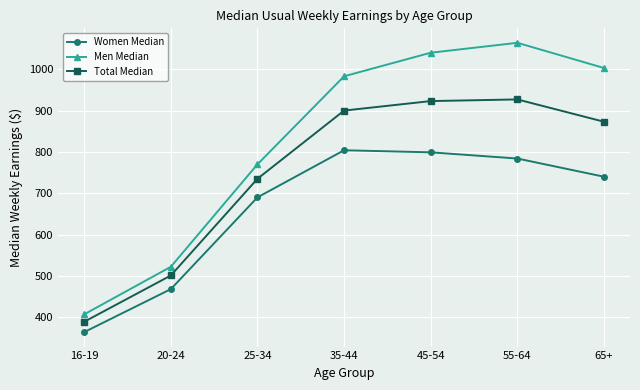

What is the spread (max minus min) of values at 16-19?

43